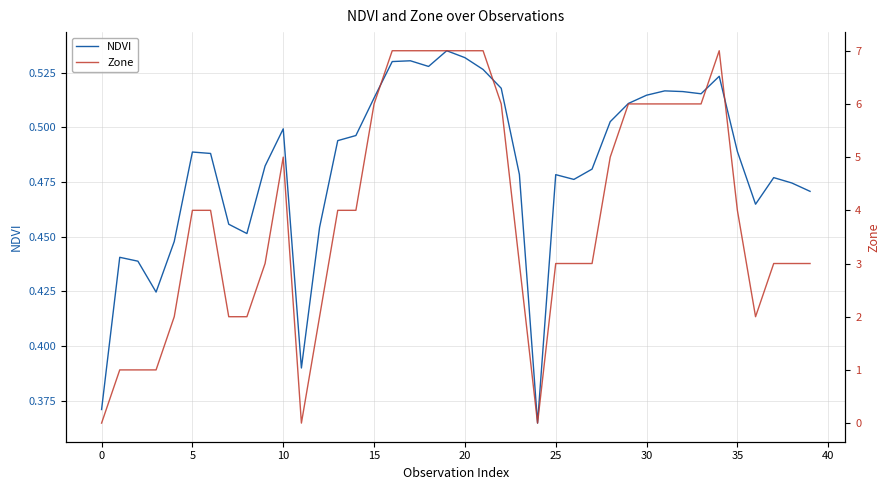

How many positive values does the Zone series have?

37